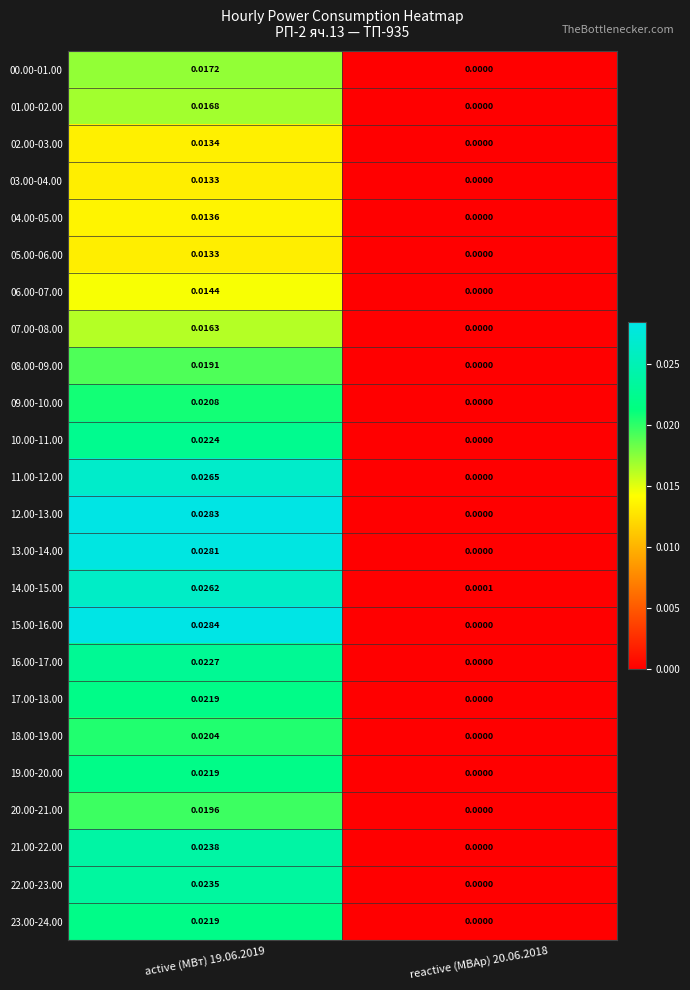

Is the value of 07.00-08.00 at reactive (МВАр) 20.06.2018 greater than the value of 21.00-22.00 at active (МВт) 19.06.2019?

No